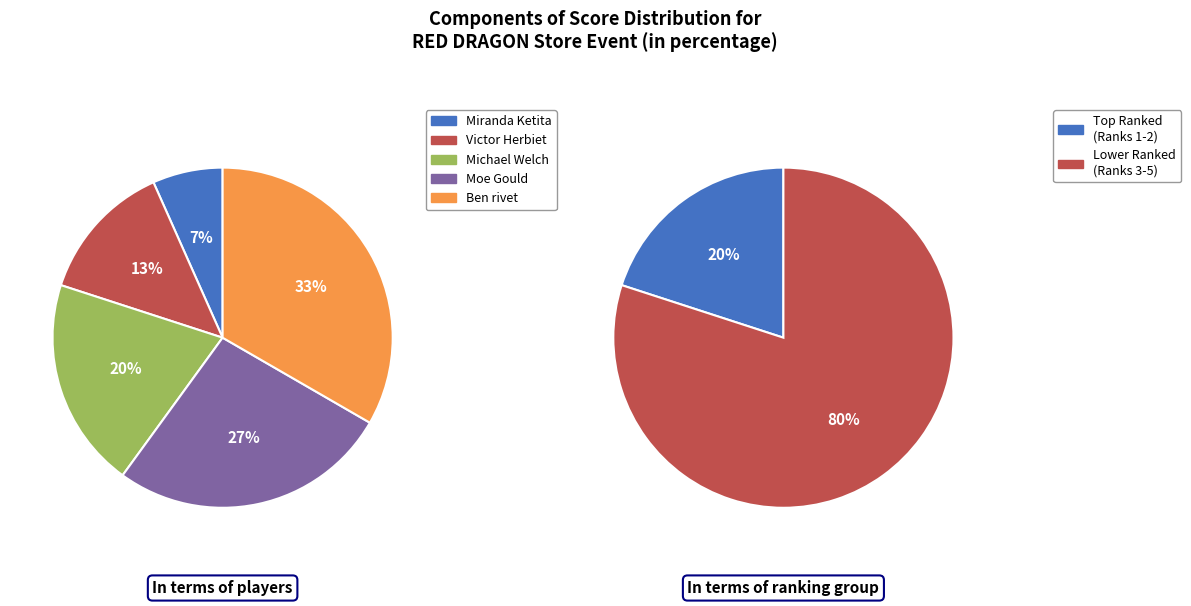

Is it true that Michael Welch is 13% of the pie?

False